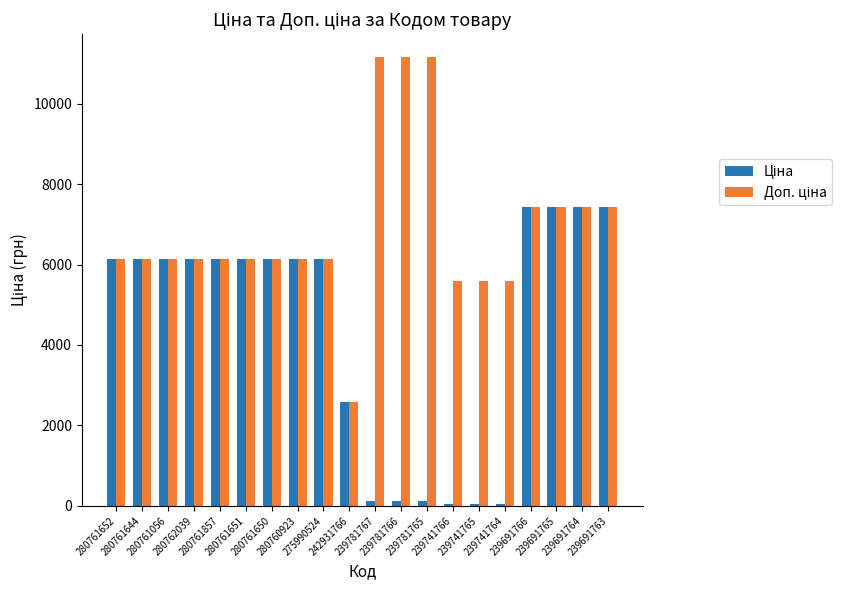

At how many categories does at least one series exceed 173?

20